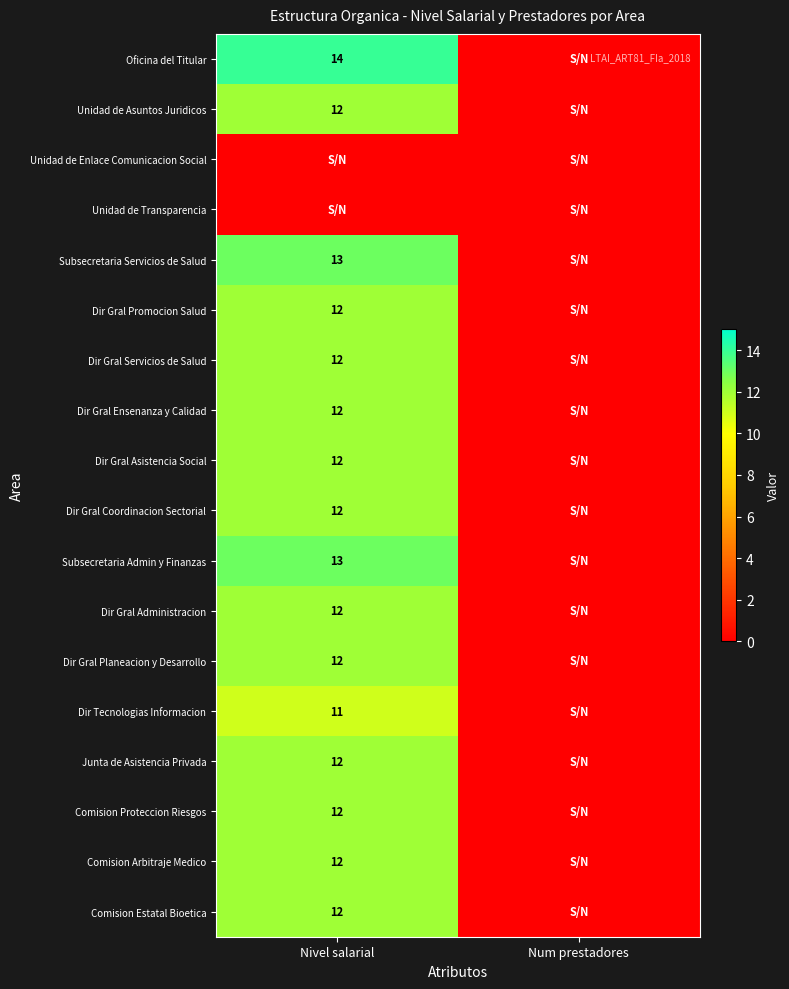

True or false: Comision Estatal Bioetica has a value of 12 at Nivel salarial.

True